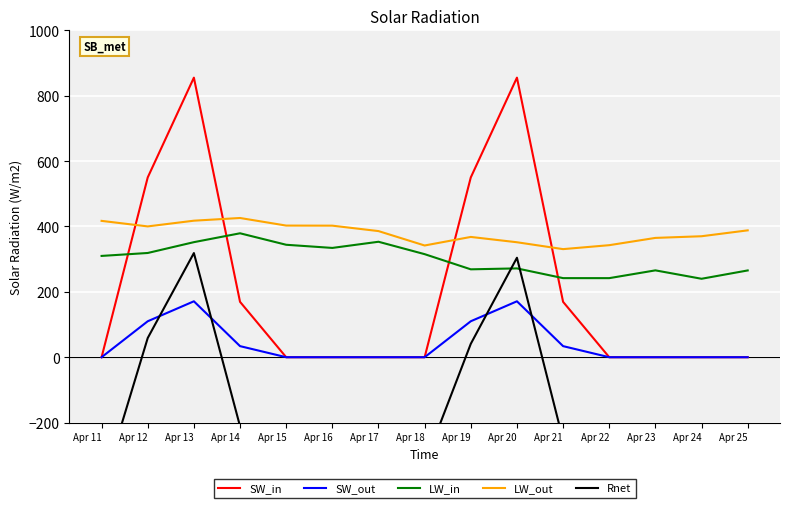

Which category has the lowest value in the Rnet series?

Apr 24